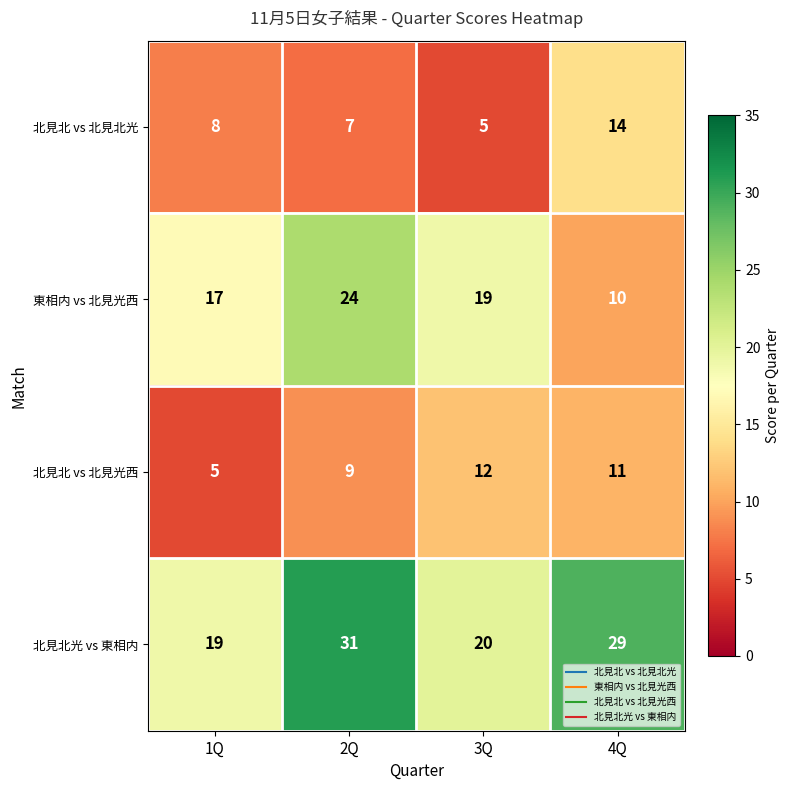

Between 2Q and 4Q, which series saw the biggest shift?

東相内 vs 北見光西